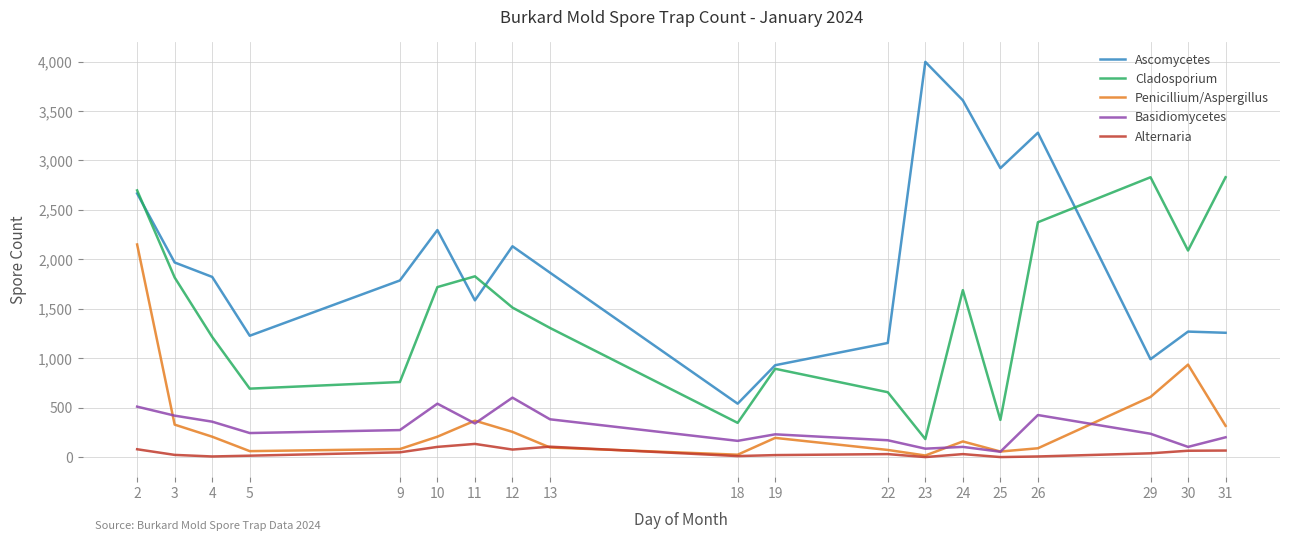

What is the difference between the highest and lowest values at 3?

1946